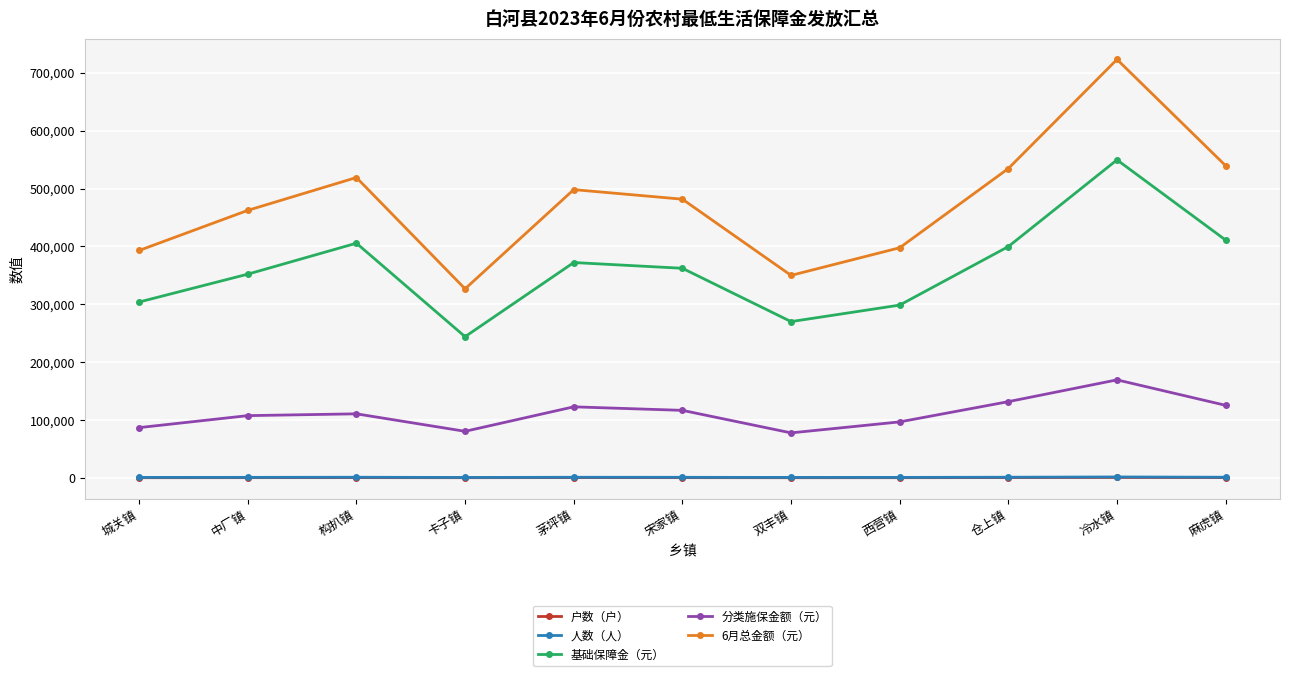

Which series has the largest range (max minus min)?

6月总金额（元）